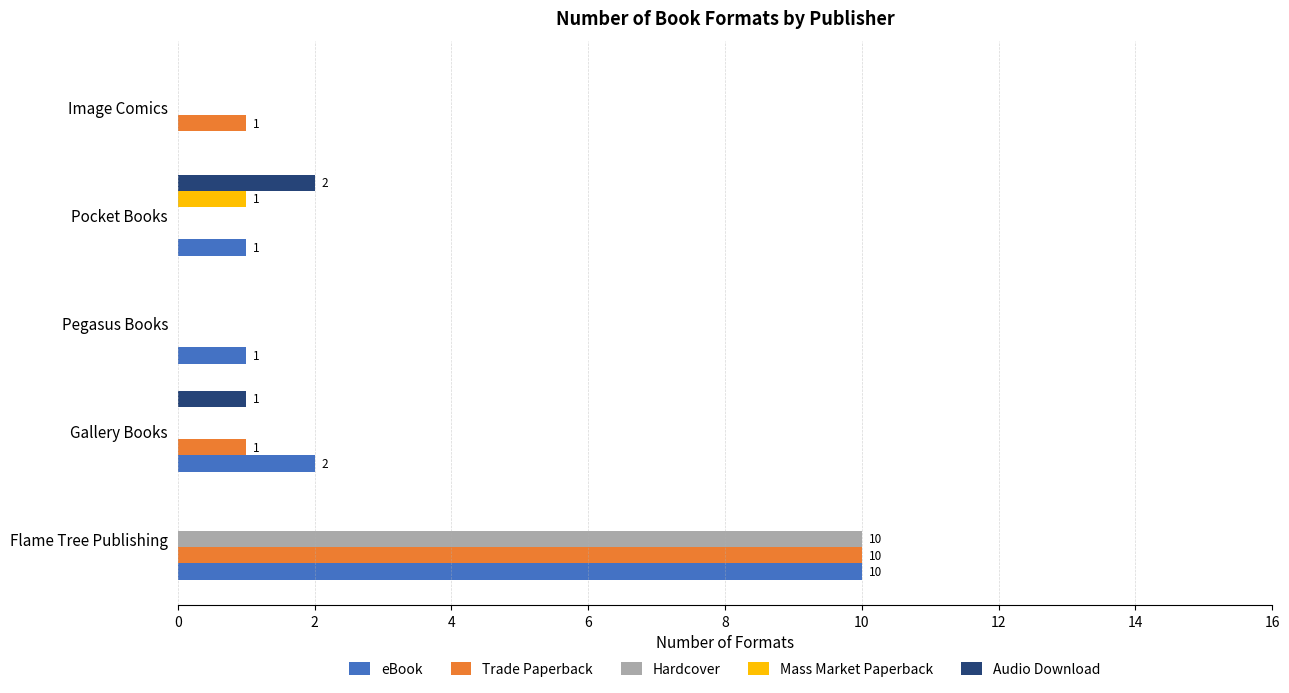

Is the value of Trade Paperback at Gallery Books greater than the value of Audio Download at Pocket Books?

No